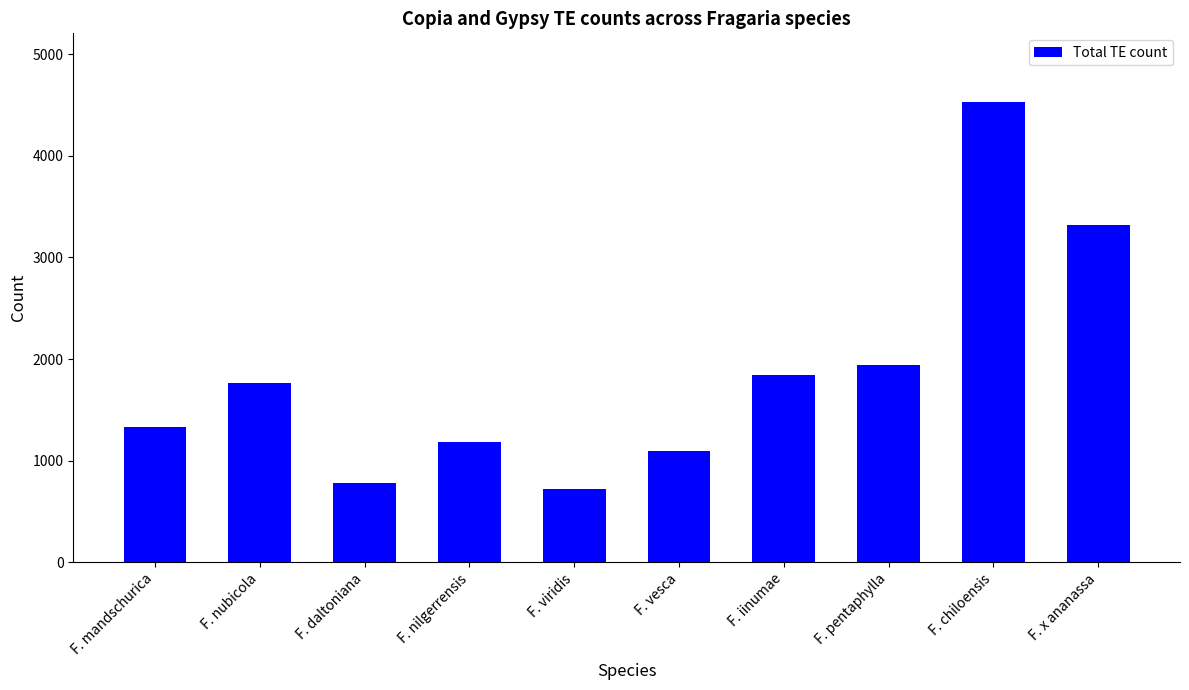

Count the number of categories in the chart.

10